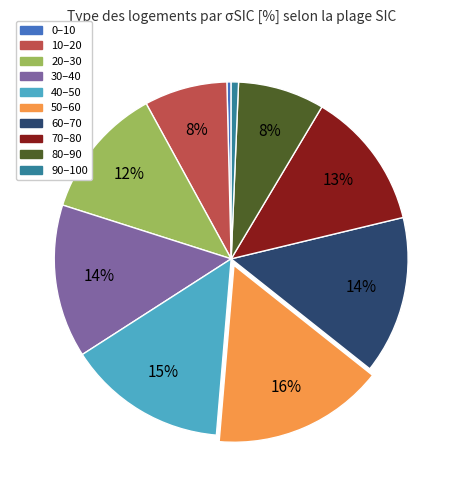

Approximately how many times larger is the value at 70–80 compared to 60–70?

0.9